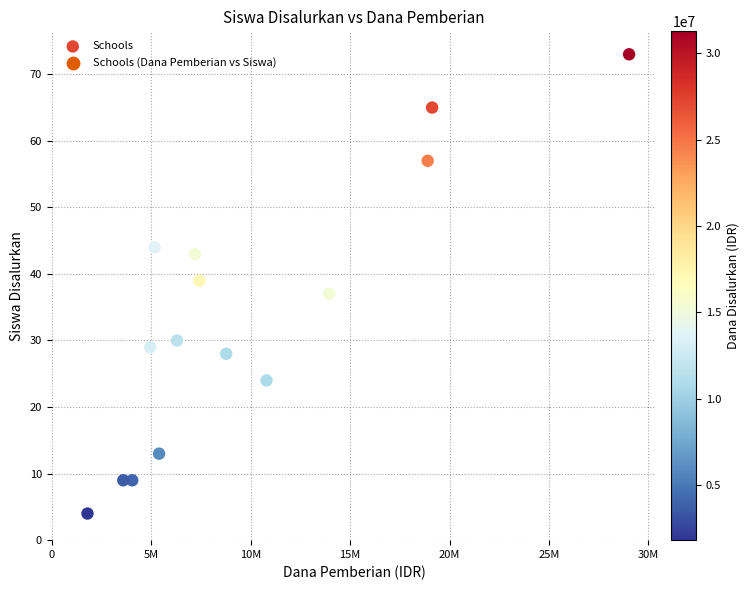

What is the range of Y values (max minus min)?

69